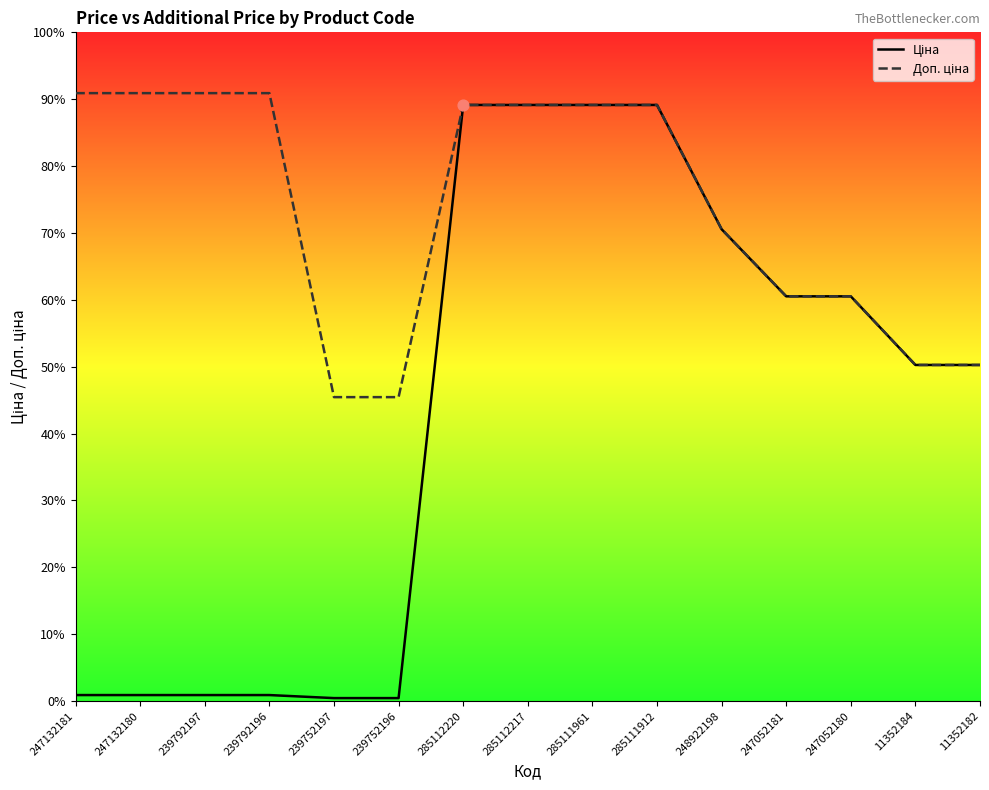

Which series reaches the minimum Y coordinate?

Ціна